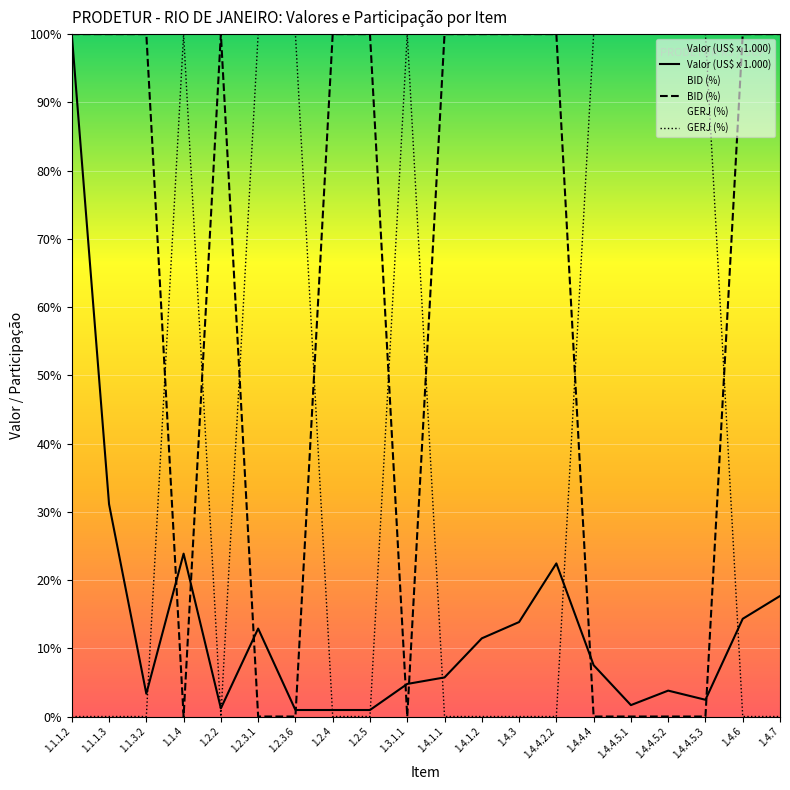

At how many categories does at least one series exceed 0?

20